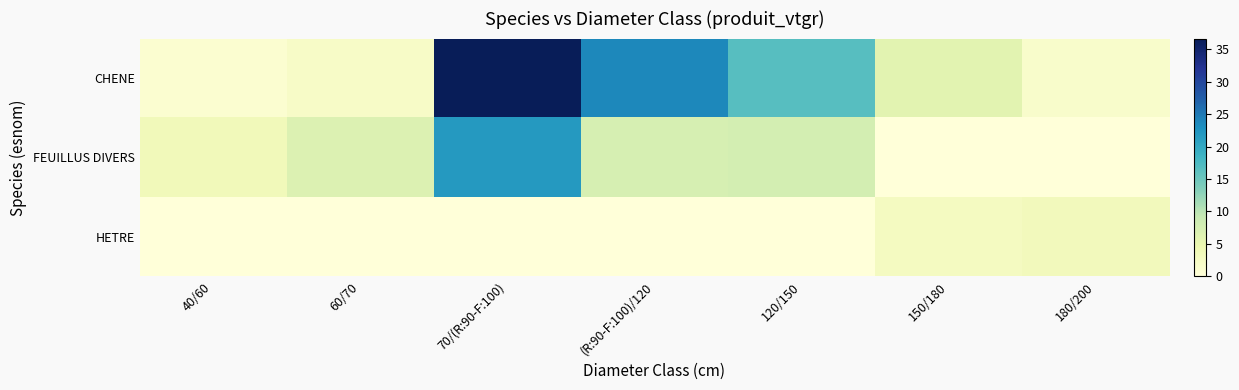

Reading left to right, list all the values displayed in this chart.

CHENE: 40/60=1.1	60/70=2.1	70/(R:90-F:100)=36.7	(R:90-F:100)/120=23.7	120/150=16.8	150/180=5.9	180/200=1.7
FEUILLUS DIVERS: 40/60=3.5	60/70=6.6	70/(R:90-F:100)=21.9	(R:90-F:100)/120=7.4	120/150=7.6	150/180=0.0	180/200=0.0
HETRE: 40/60=0.0	60/70=0.0	70/(R:90-F:100)=0.0	(R:90-F:100)/120=0.0	120/150=0.0	150/180=2.7	180/200=3.4